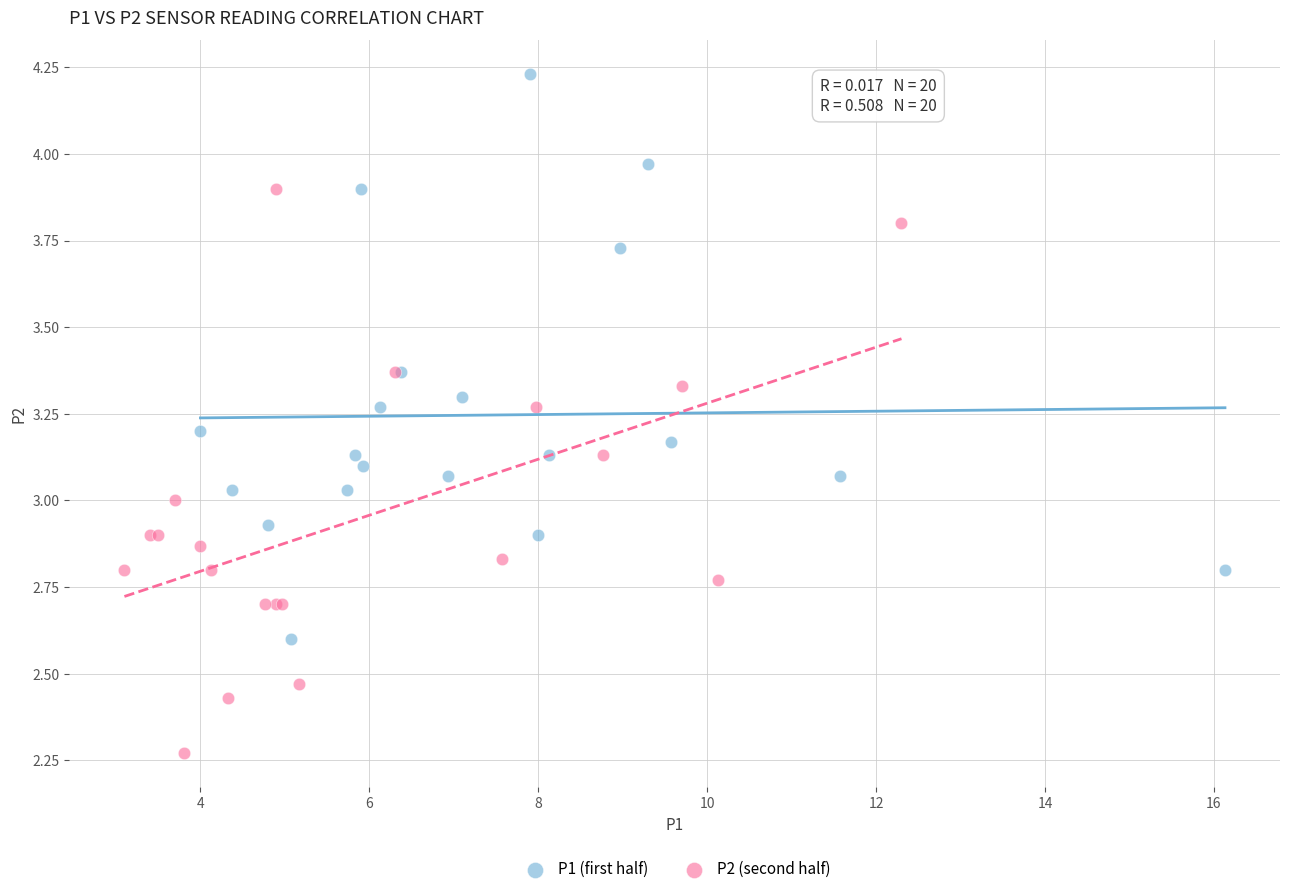

Which series contains the lowest Y value?

P2 (second half)